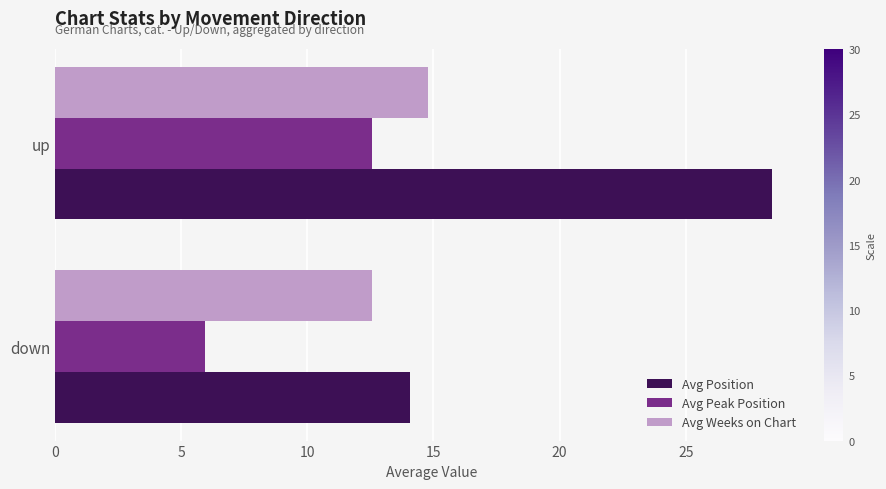

What are all the series names shown in the legend?

Avg Position, Avg Peak Position, Avg Weeks on Chart